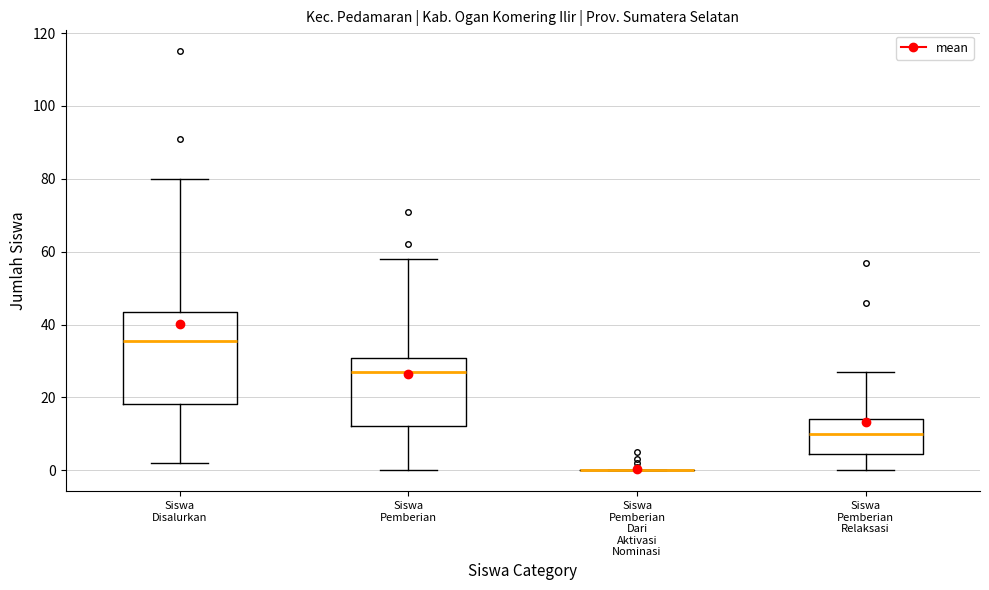

Comparing the boxes themselves (not the whiskers), which one is the tallest?

Siswa Disalurkan